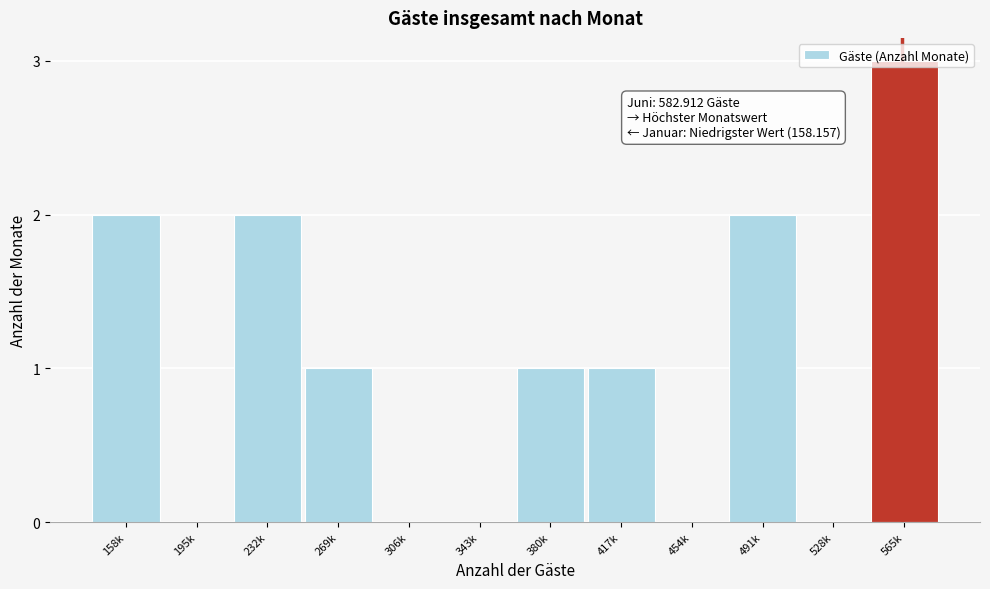

What is the sum of all values?

12